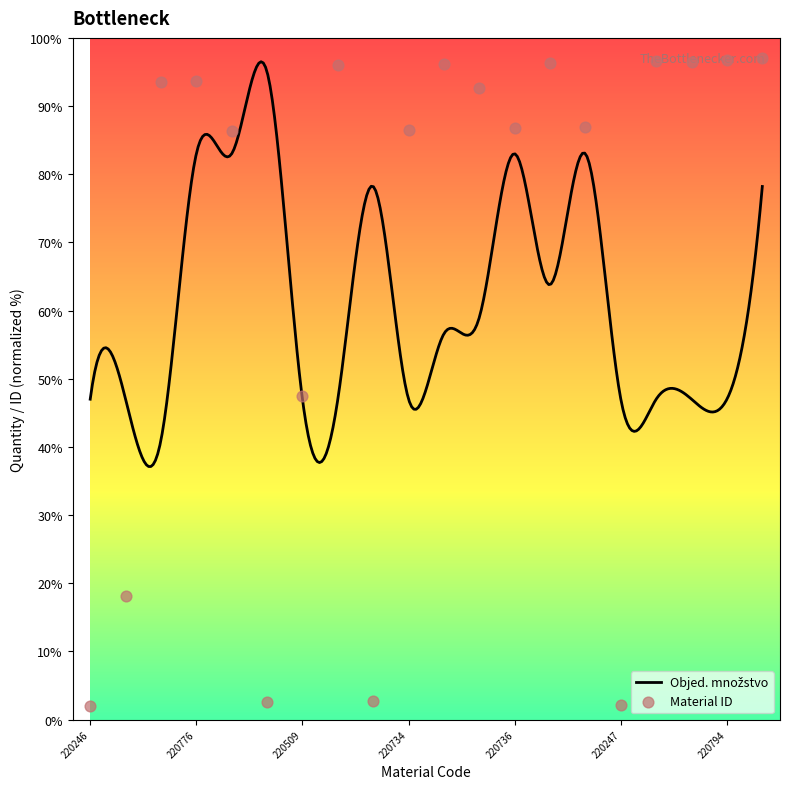

What is the ratio of the value at 220792 to the value at 220736?

1.1